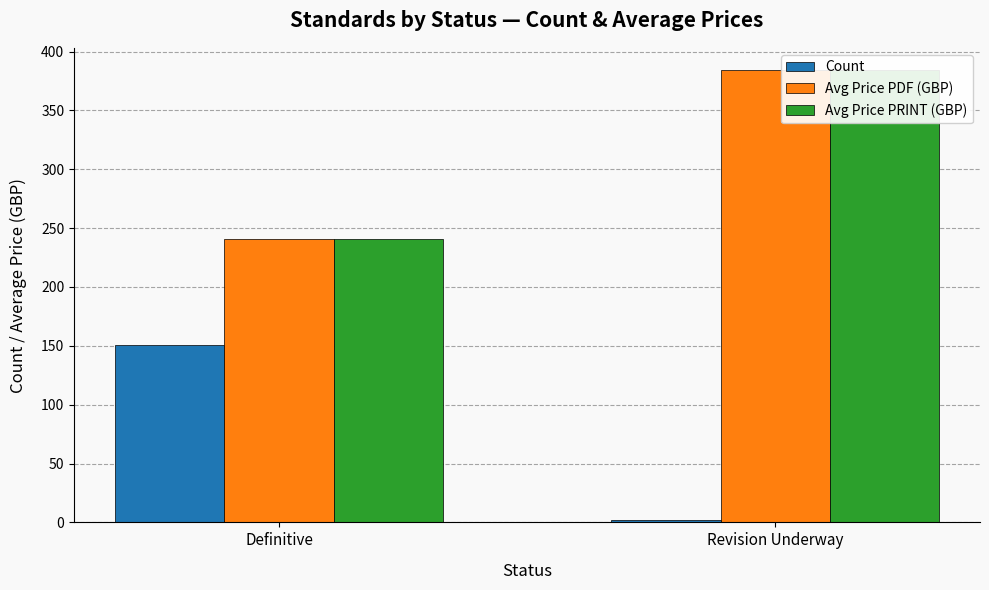

How many Avg Price PRINT (GBP) values are between 241 and 384?

2